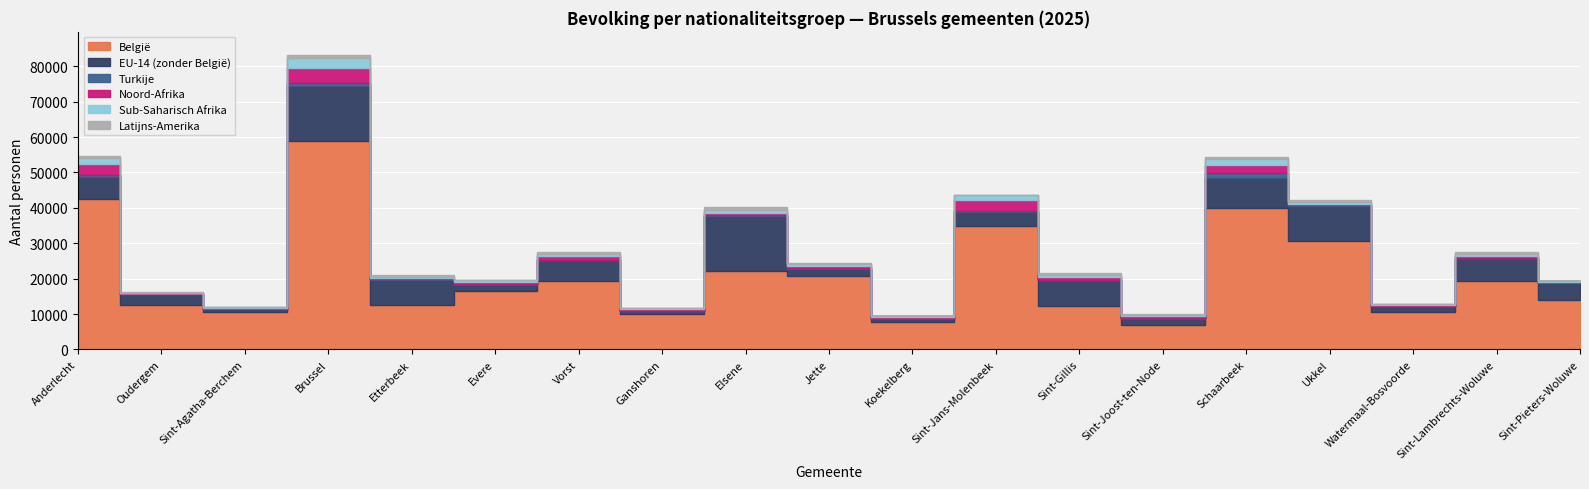

What is the highest value of the België series?

58977